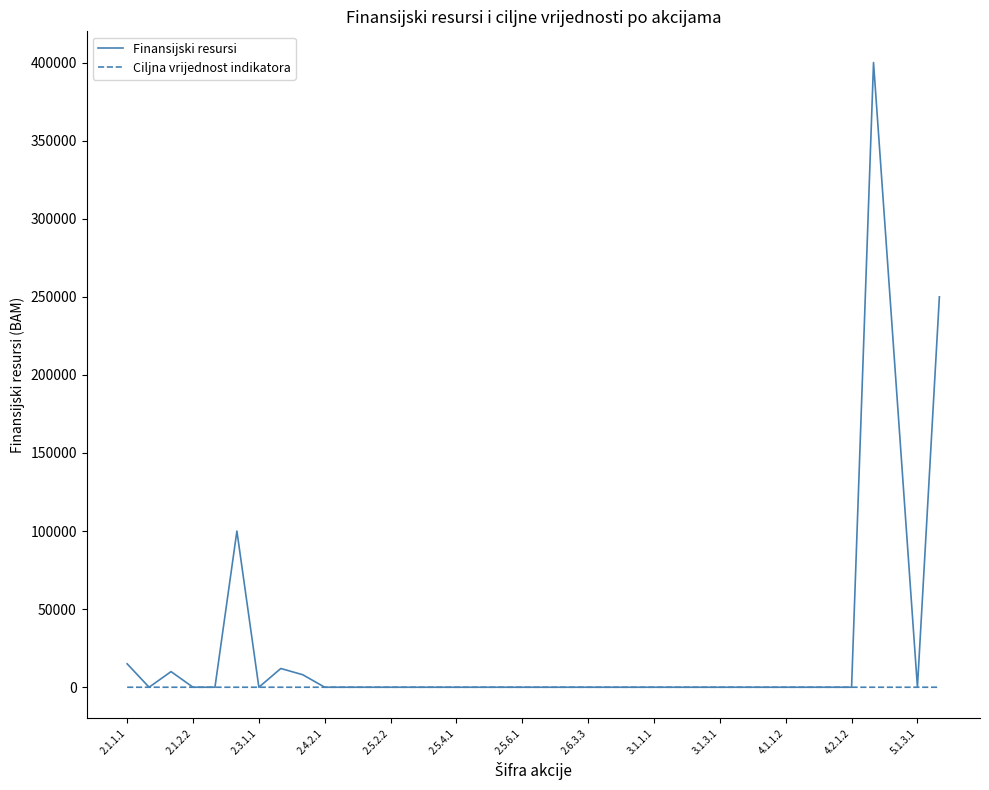

Which series has the largest range (max minus min)?

Finansijski resursi